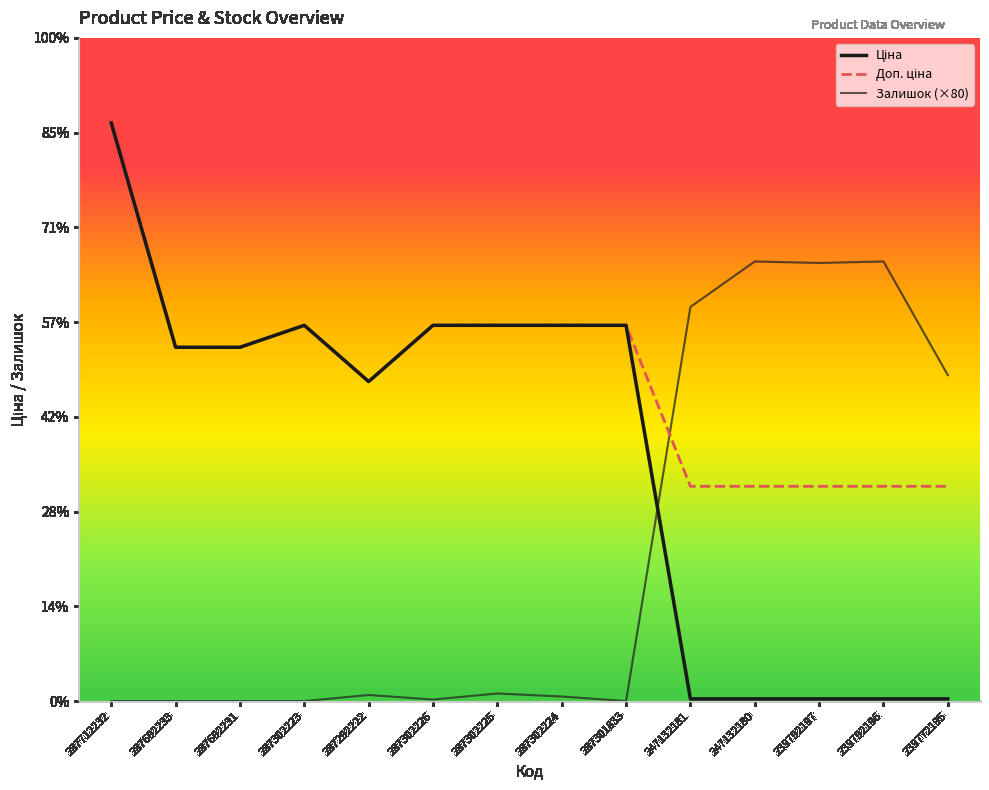

Is this an area chart (filled region under the line)?

No